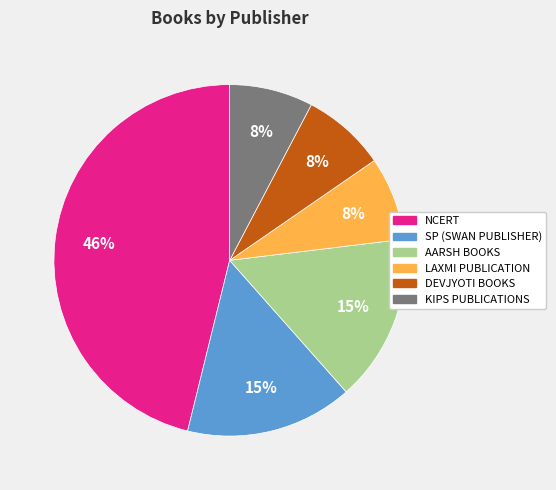

Which has a higher value, KIPS PUBLICATIONS or NCERT?

NCERT